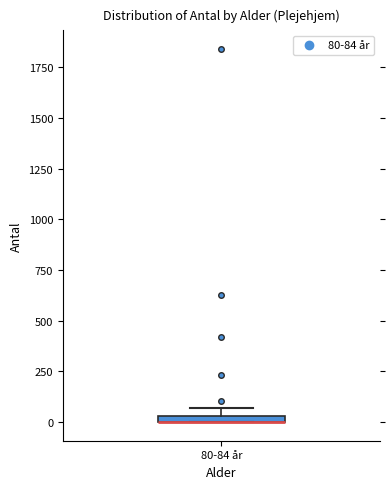

Where is the lower edge of the box for 80-84 år on the y-axis? The values are not printed on the chart, so give them approximately, as read against the axis.

0